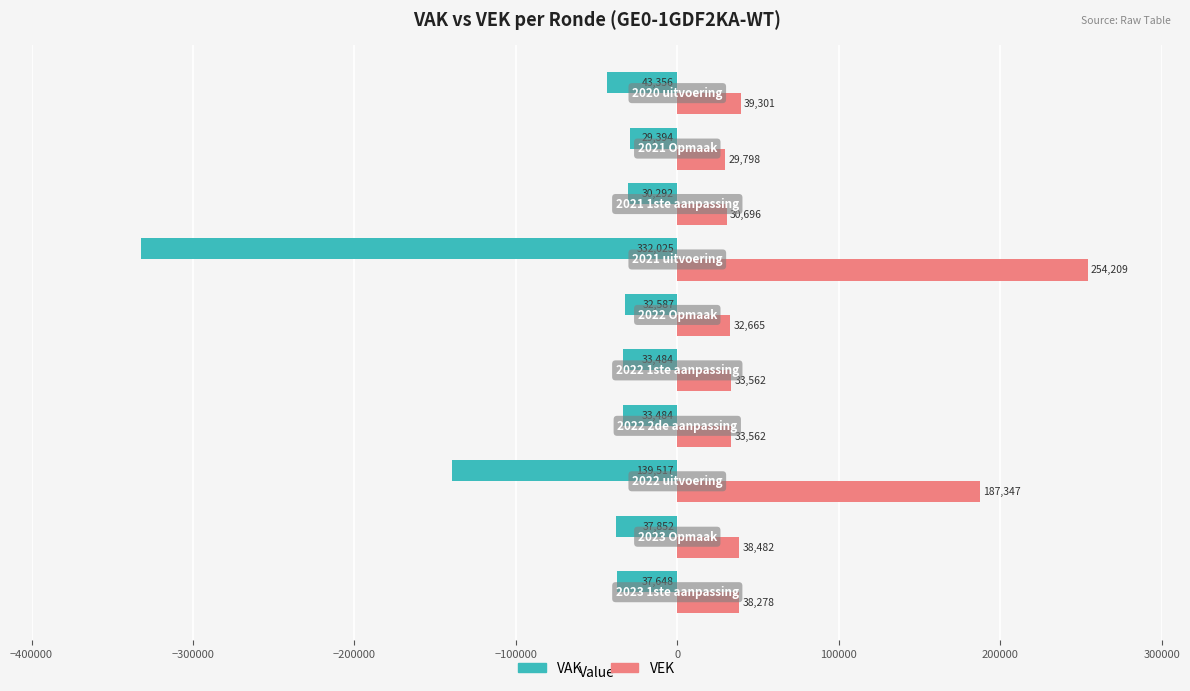

Which series has the largest range (max minus min)?

VAK